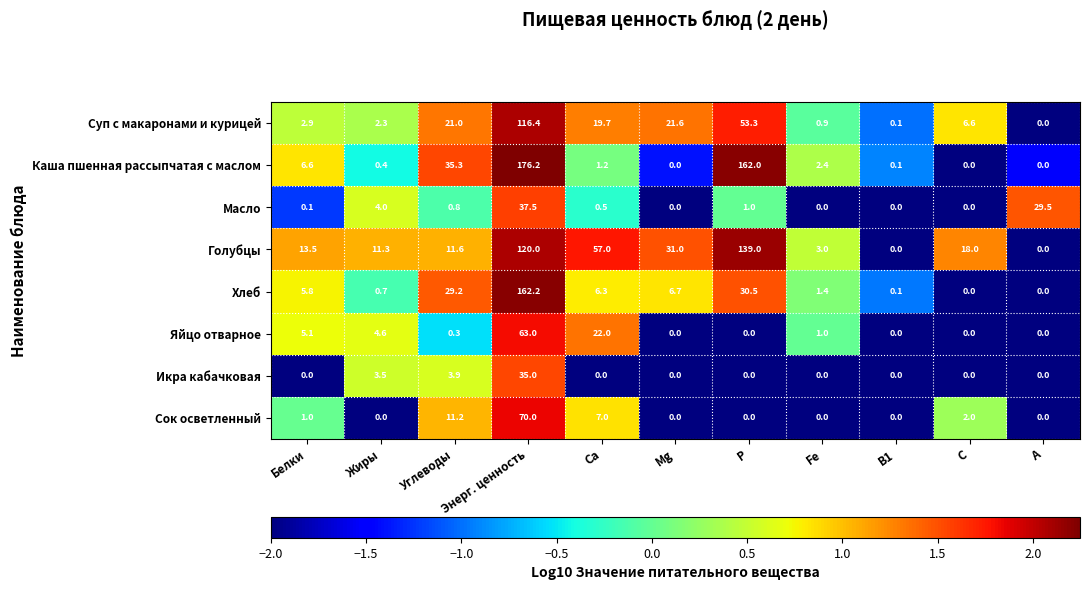

What is the maximum value shown in the chart?

176.2